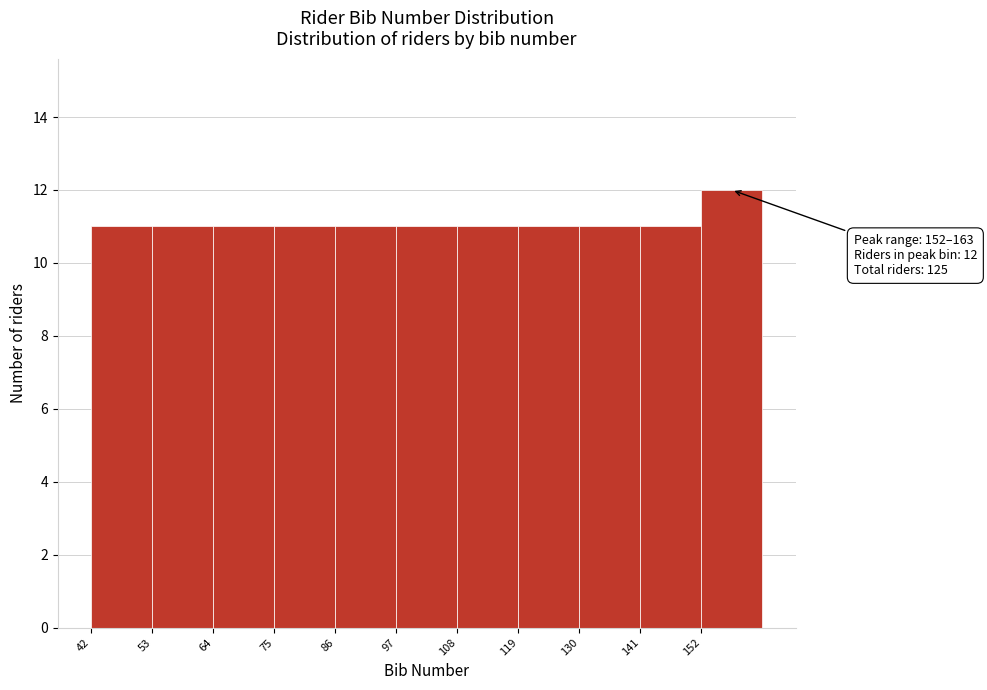

Over which range of the x-axis is the bar tallest?

152 to 163